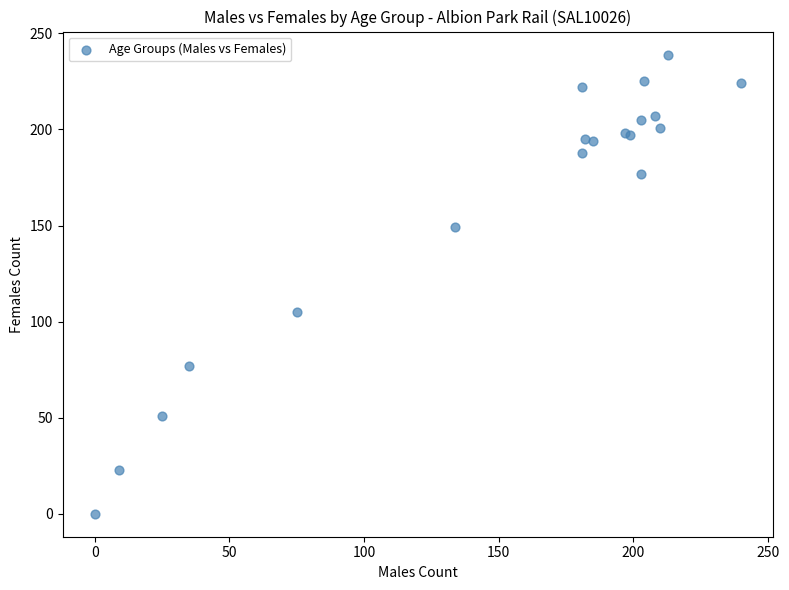

What Y value in the scatter plot is closest to 119?

105